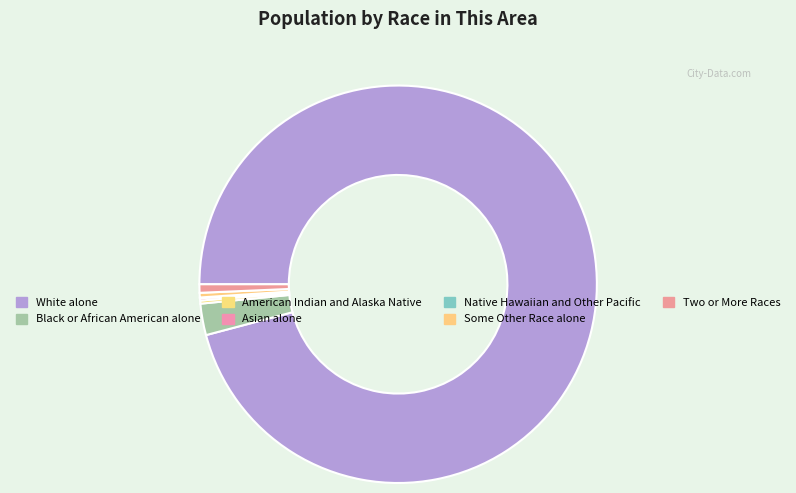

Which category accounts for the majority?

White alone